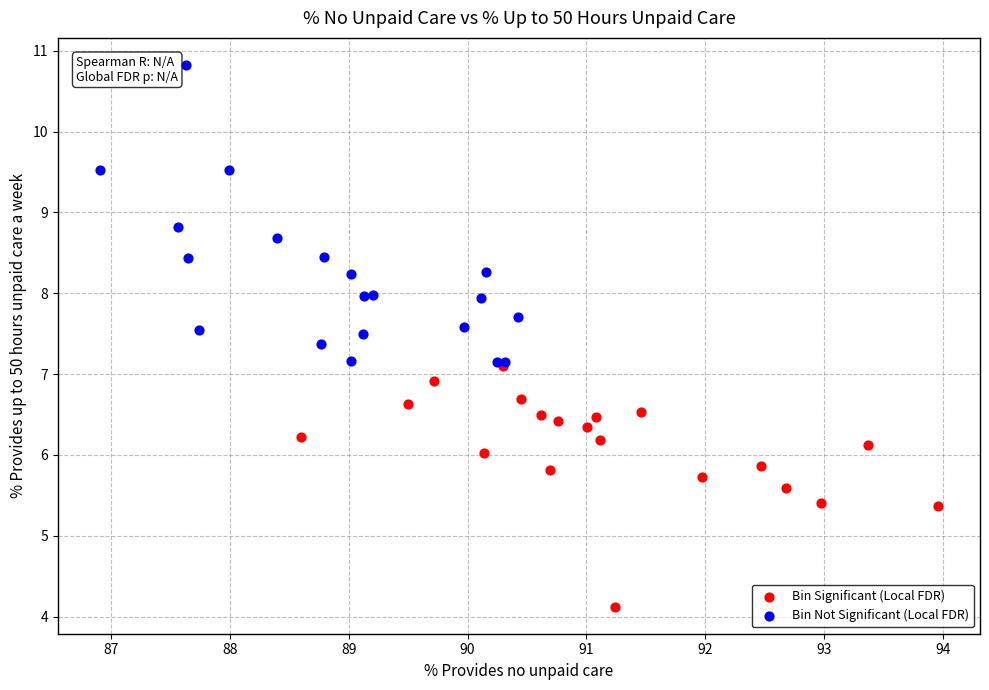

Which series contains the lowest Y value?

Bin Significant (Local FDR)